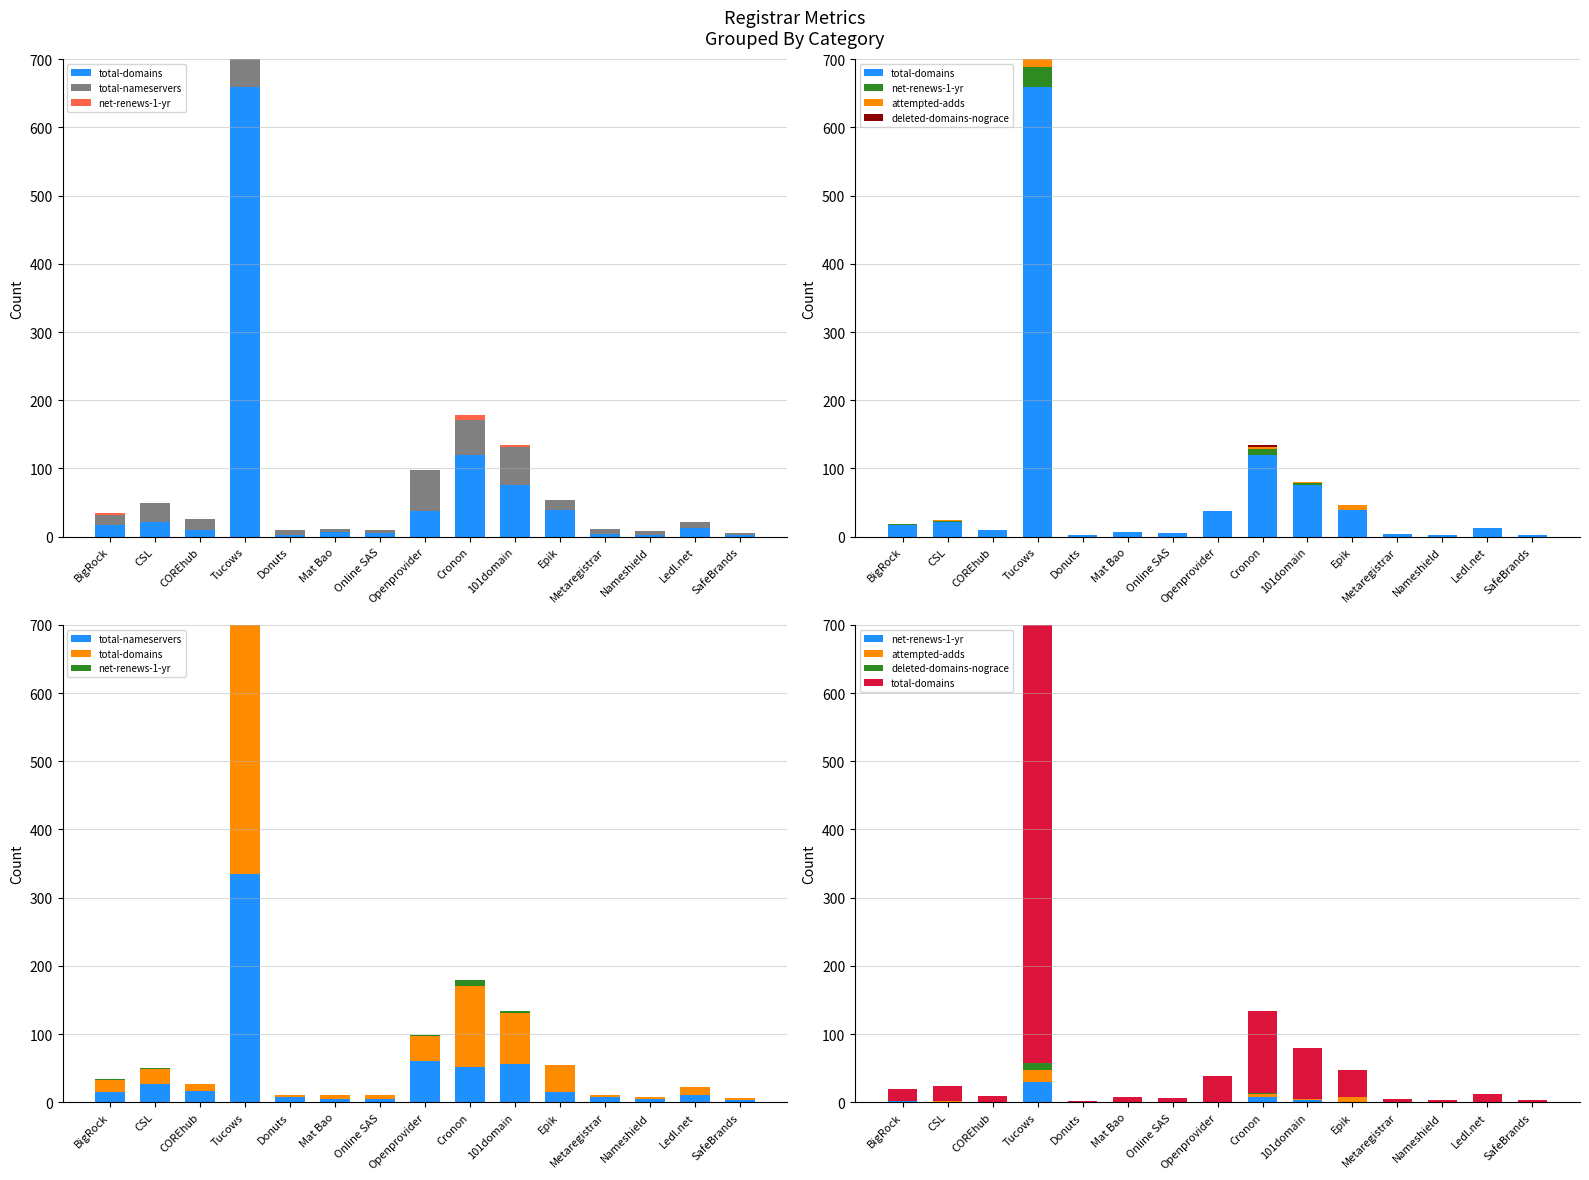

Reading left to right, list all the values displayed in this chart.

total-domains: BigRock=17	CSL=22	COREhub=9	Tucows=659	Donuts=2	Mat Bao=7	Online SAS=5	Openprovider=37	Cronon=120	101domain=75	Epik=39	Metaregistrar=4	Nameshield=3	Ledl.net=12	SafeBrands=3
total-nameservers: BigRock=15	CSL=27	COREhub=17	Tucows=335	Donuts=8	Mat Bao=4	Online SAS=5	Openprovider=60	Cronon=51	101domain=56	Epik=15	Metaregistrar=7	Nameshield=5	Ledl.net=10	SafeBrands=3
net-renews-1-yr: BigRock=2	CSL=1	COREhub=0	Tucows=30	Donuts=0	Mat Bao=0	Online SAS=0	Openprovider=1	Cronon=8	101domain=3	Epik=0	Metaregistrar=0	Nameshield=0	Ledl.net=0	SafeBrands=0
attempted-adds: BigRock=0	CSL=1	COREhub=0	Tucows=17	Donuts=0	Mat Bao=0	Online SAS=1	Openprovider=0	Cronon=4	101domain=2	Epik=8	Metaregistrar=0	Nameshield=0	Ledl.net=0	SafeBrands=0
deleted-domains-nograce: BigRock=0	CSL=0	COREhub=0	Tucows=11	Donuts=0	Mat Bao=0	Online SAS=0	Openprovider=0	Cronon=2	101domain=0	Epik=0	Metaregistrar=0	Nameshield=0	Ledl.net=0	SafeBrands=0